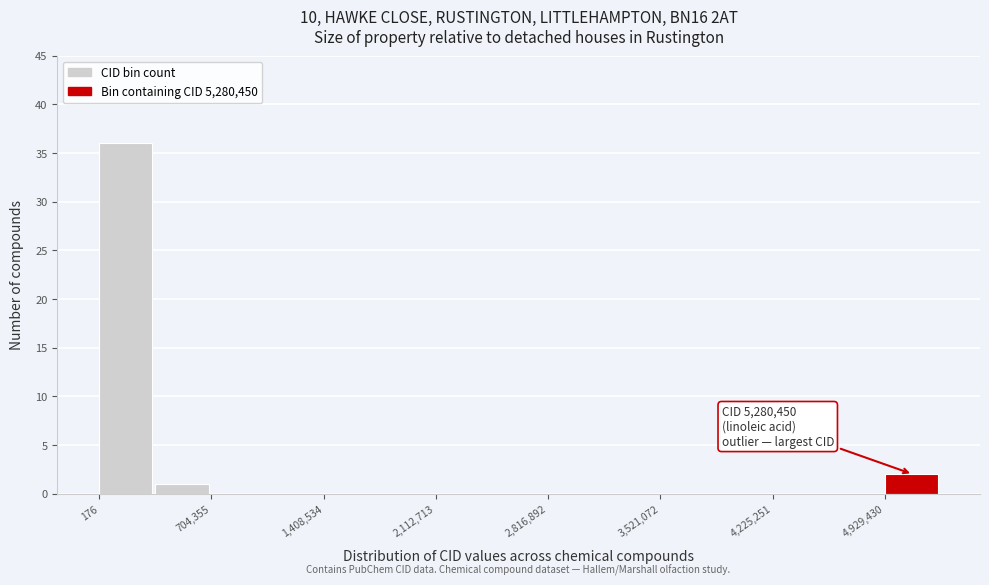

Read against the x-axis, roughly where is the centre of the tallest bar?

200000